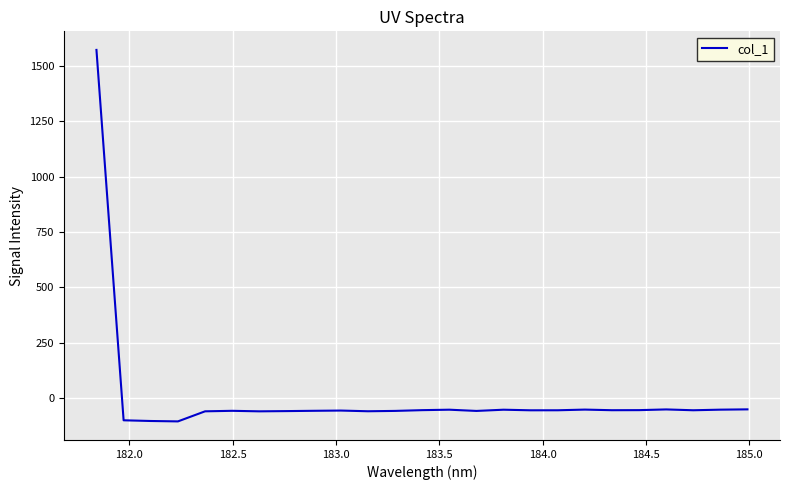

What is the difference between the maximum and minimum values?

1678.5